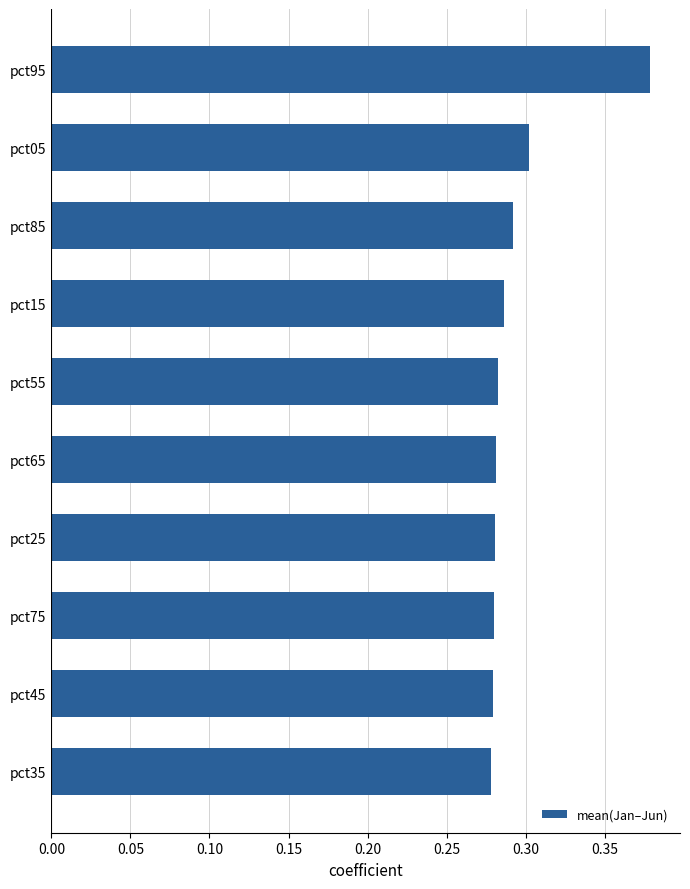

Is it true that the value at pct15 is 0.3?

True